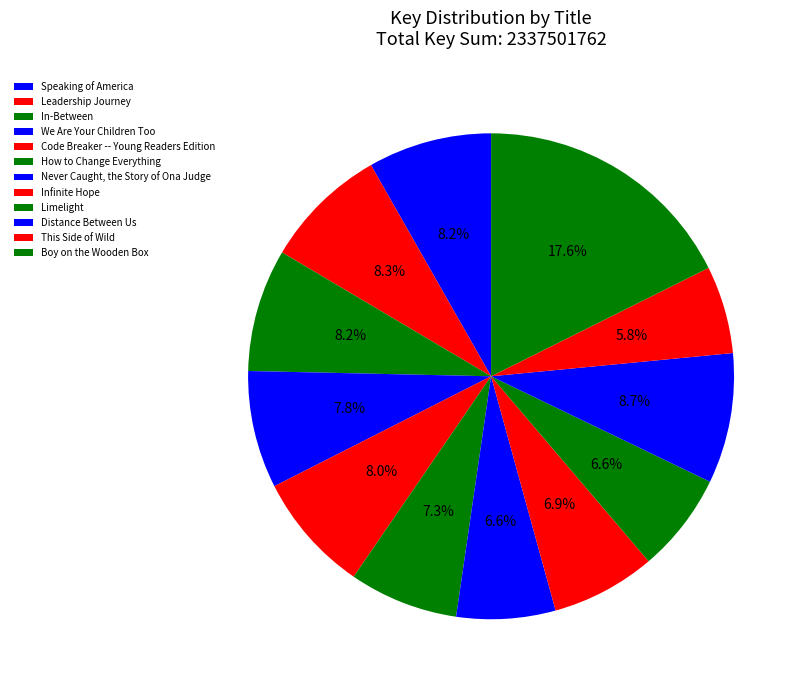

Combined, what portion of the pie is Distance Between Us and Limelight?

15.3%